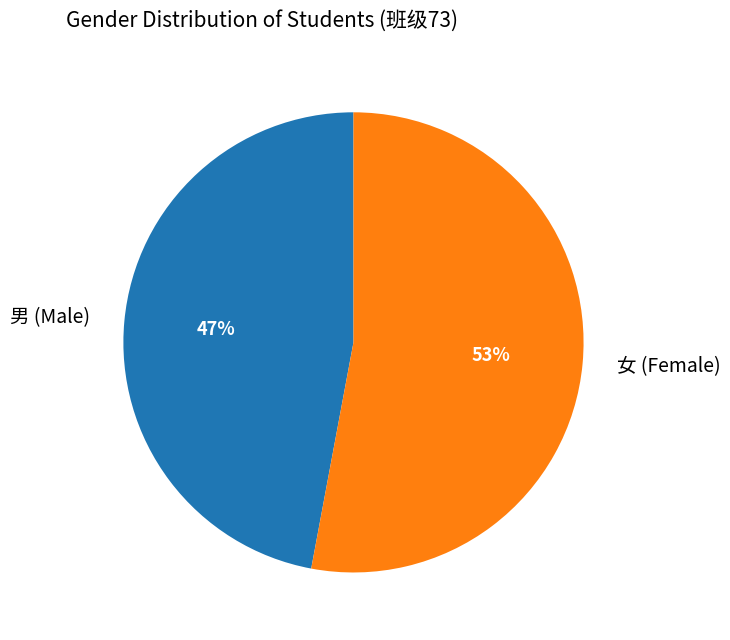

To the nearest percent, what portion does 男 represent?

47%